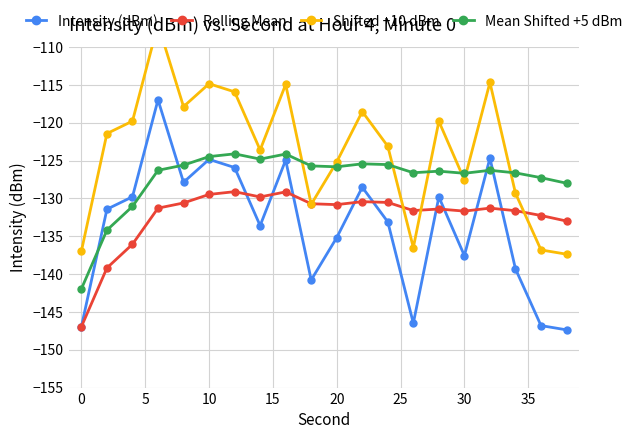

Is this an area chart (filled region under the line)?

No